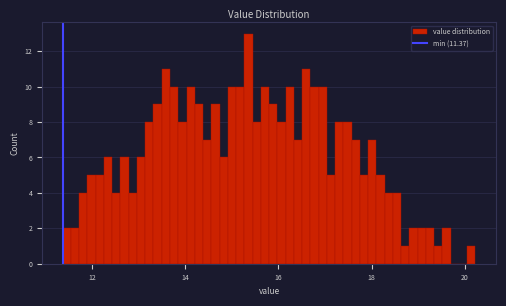

Read against the x-axis, roughly where is the centre of the tallest bar?

15.4